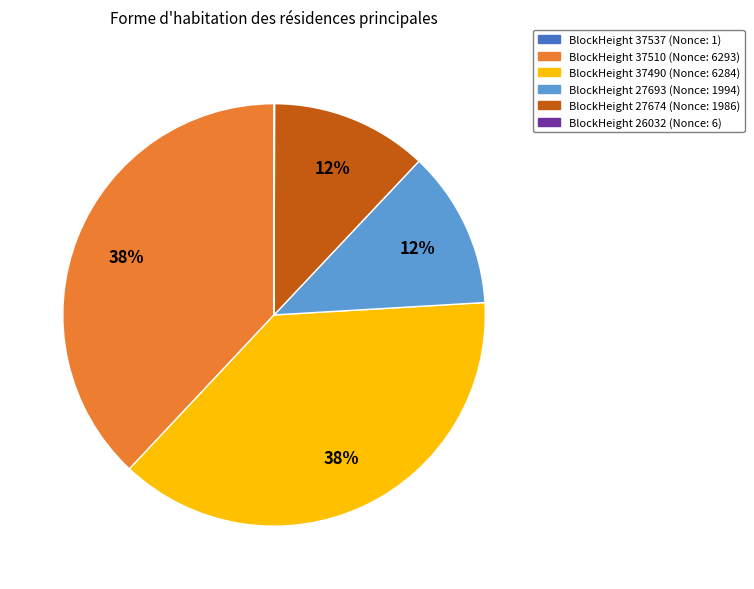

Does any single category account for the majority?

No